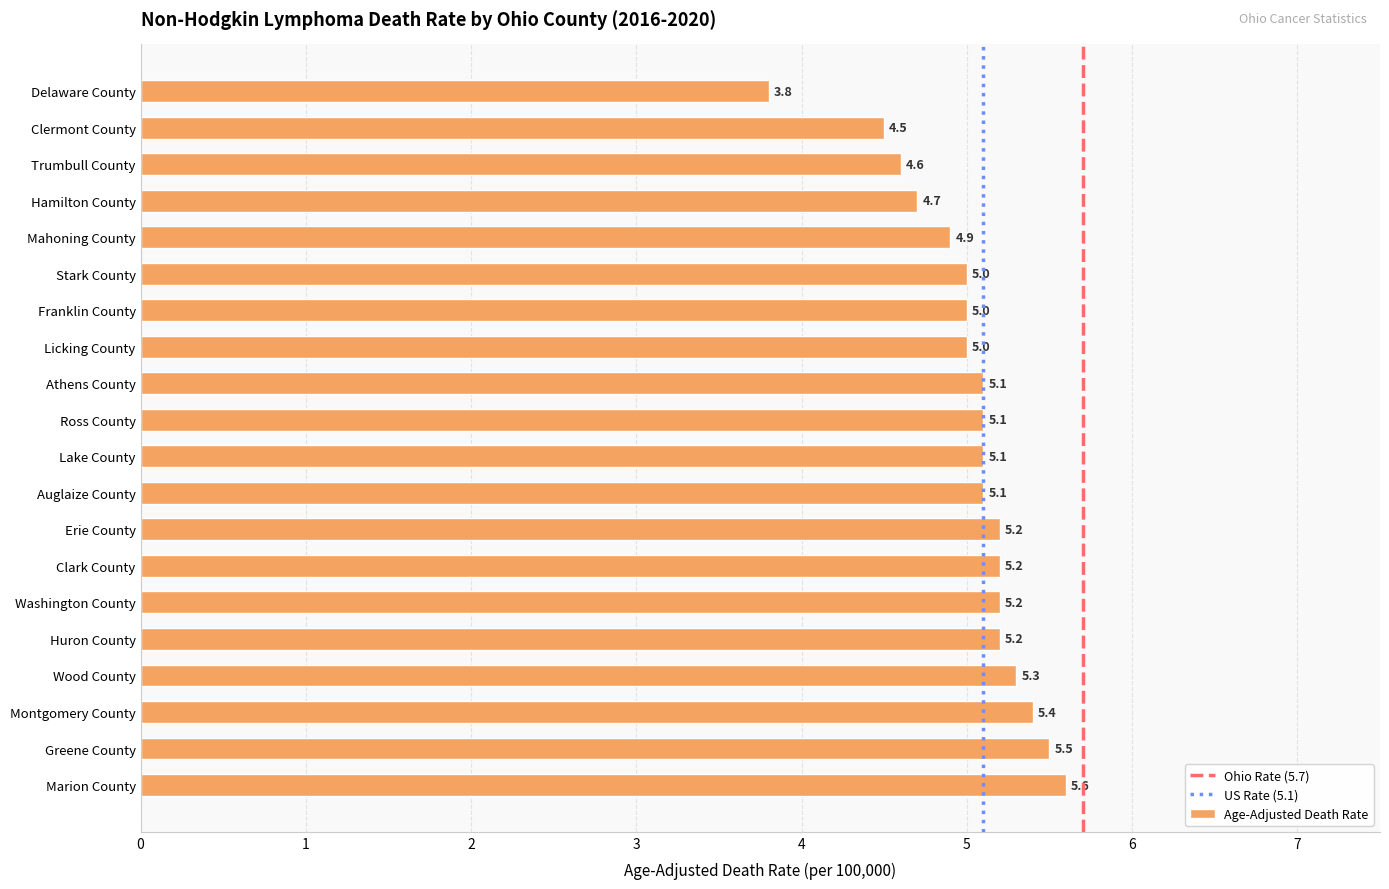

Reading bottom to top, list all the values displayed in this chart.

Marion County=5.6	Greene County=5.5	Montgomery County=5.4	Wood County=5.3	Huron County=5.2	Washington County=5.2	Clark County=5.2	Erie County=5.2	Auglaize County=5.1	Lake County=5.1	Ross County=5.1	Athens County=5.1	Licking County=5.0	Franklin County=5.0	Stark County=5.0	Mahoning County=4.9	Hamilton County=4.7	Trumbull County=4.6	Clermont County=4.5	Delaware County=3.8